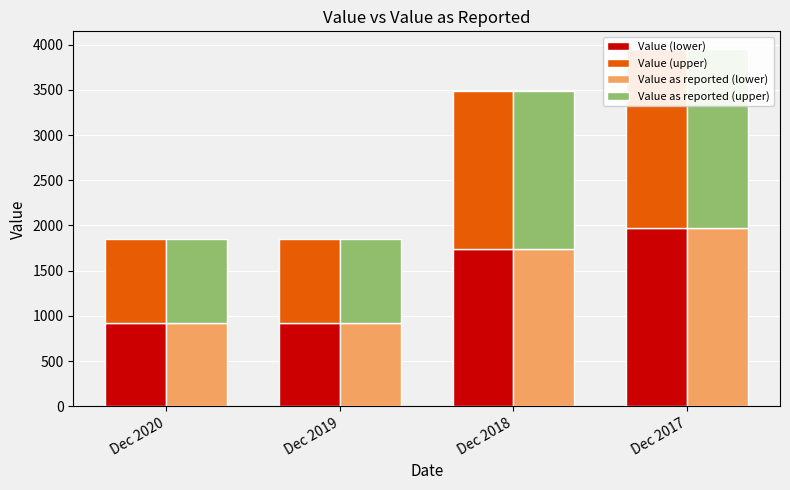

What are all the series names shown in the legend?

Value (lower), Value (upper), Value as reported (lower), Value as reported (upper)